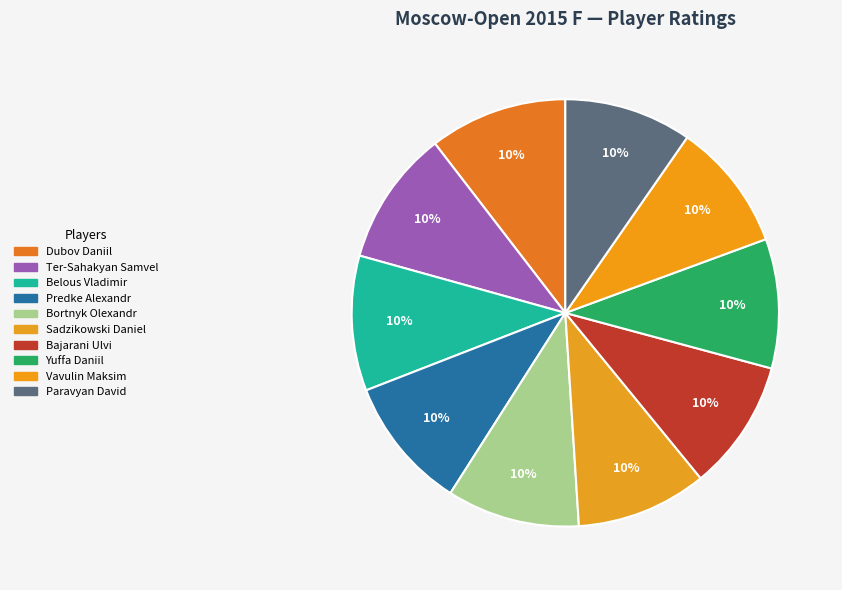

Which has a higher value, Bajarani Ulvi or Sadzikowski Daniel?

Sadzikowski Daniel